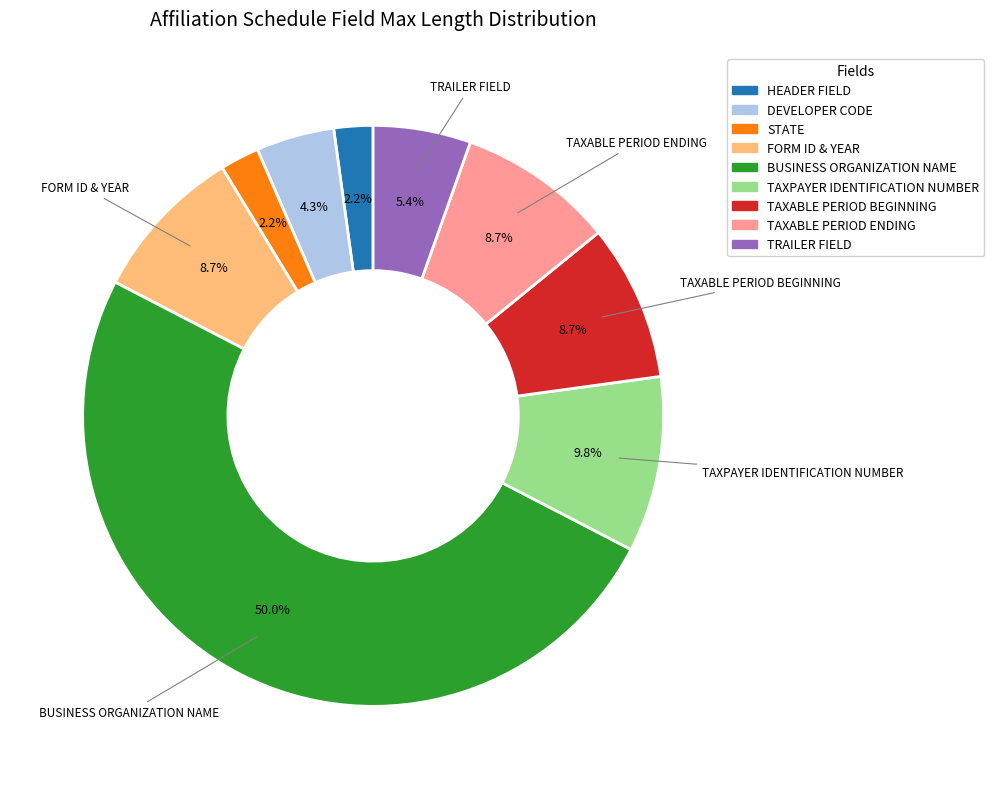

Does DEVELOPER CODE account for over 50% of the chart?

No